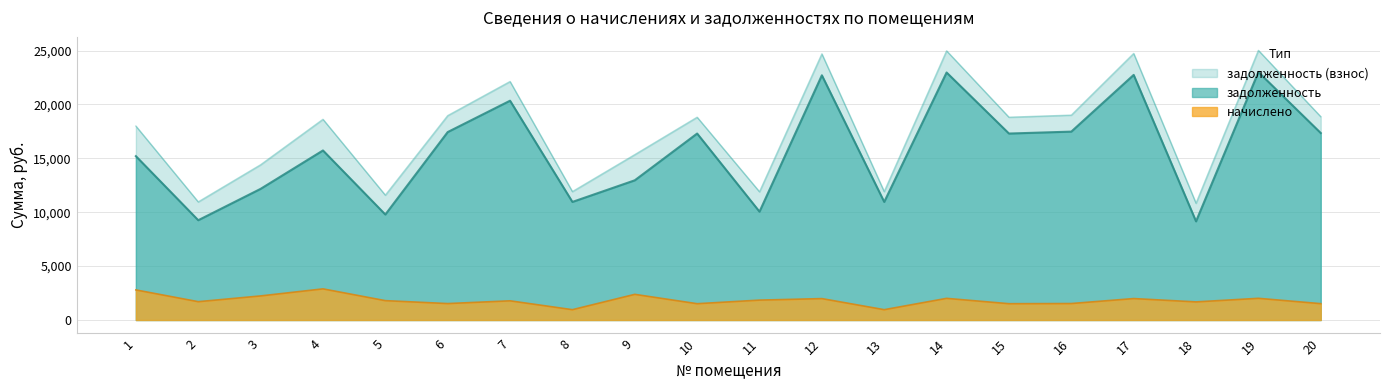

At which category is the sum across all series the highest?

19